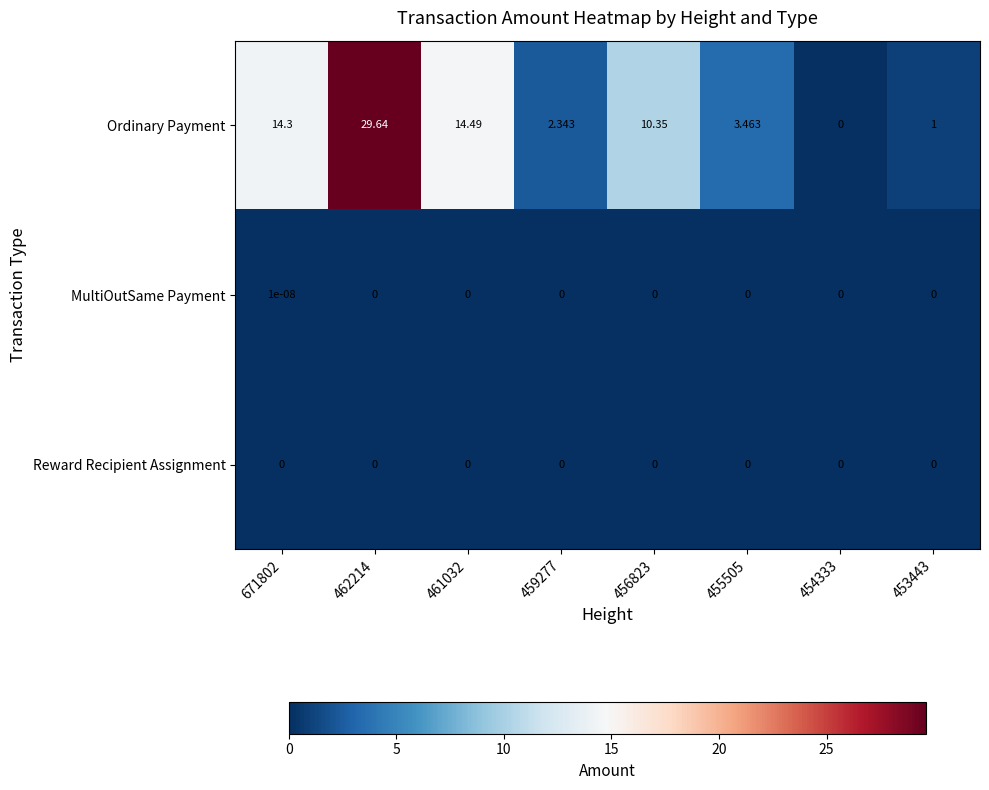

List the series in order of their peak value, highest first.

Ordinary Payment, MultiOutSame Payment, Reward Recipient Assignment